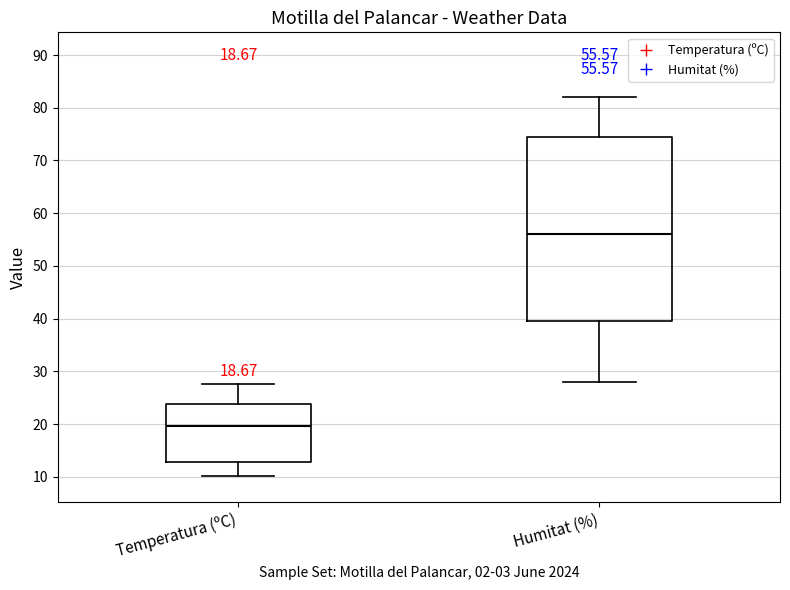

Which box has the lowest median line?

Temperatura (ºC)